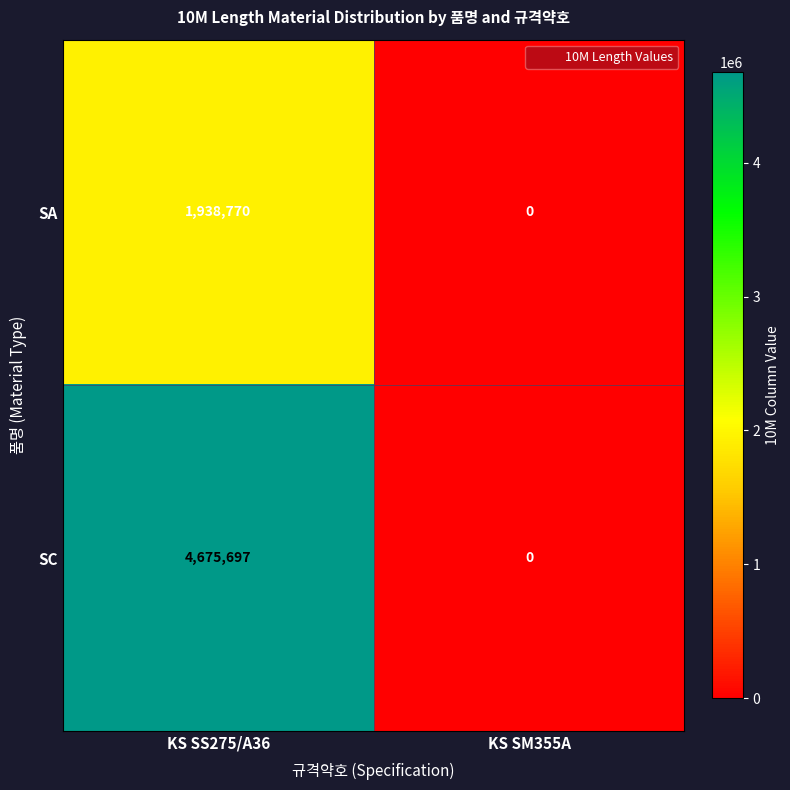

Reading left to right, extract all data points from this chart.

SA: 1938770	0
SC: 4675697	0